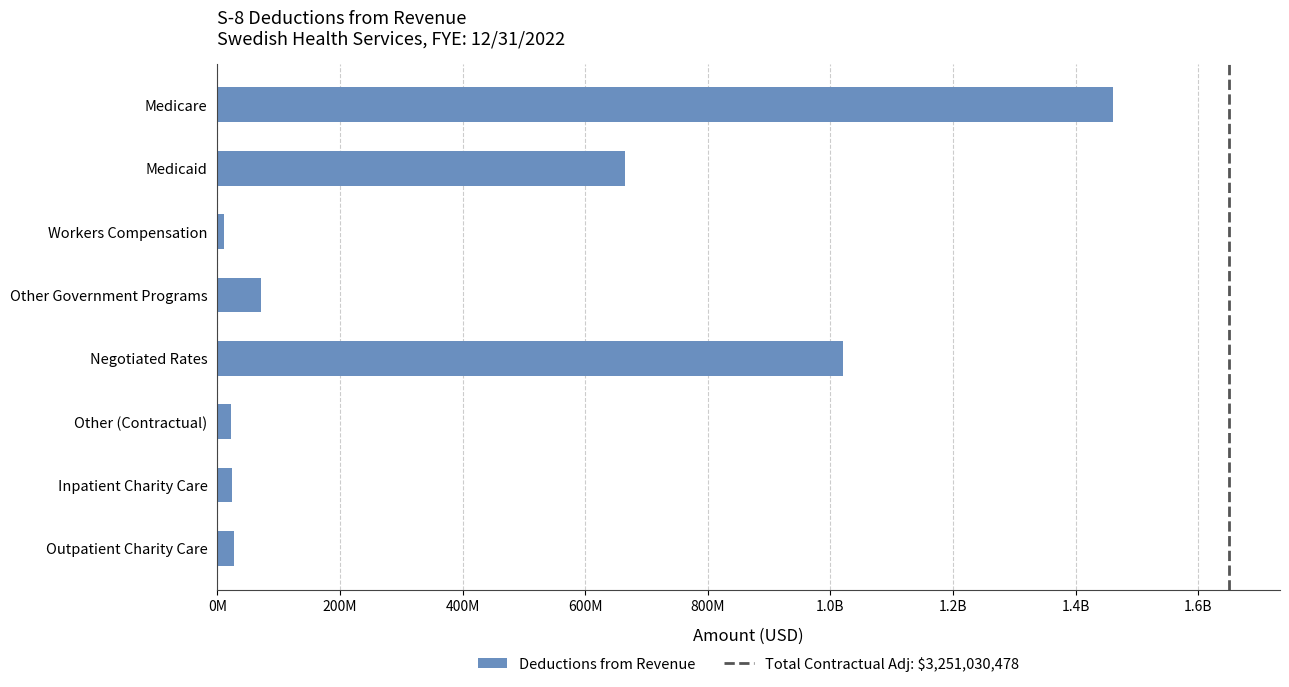

Are the bars grouped side by side (vs. stacked)?

No